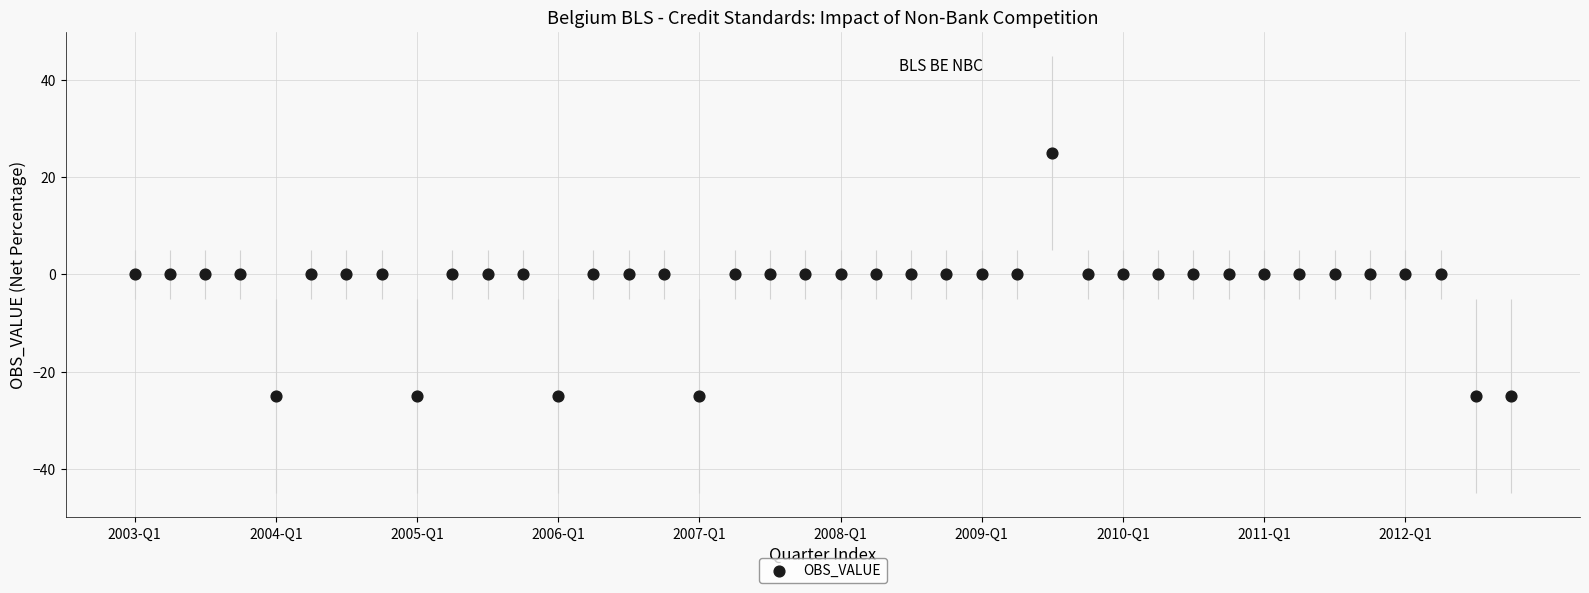

What is the range of Y values (max minus min)?

50